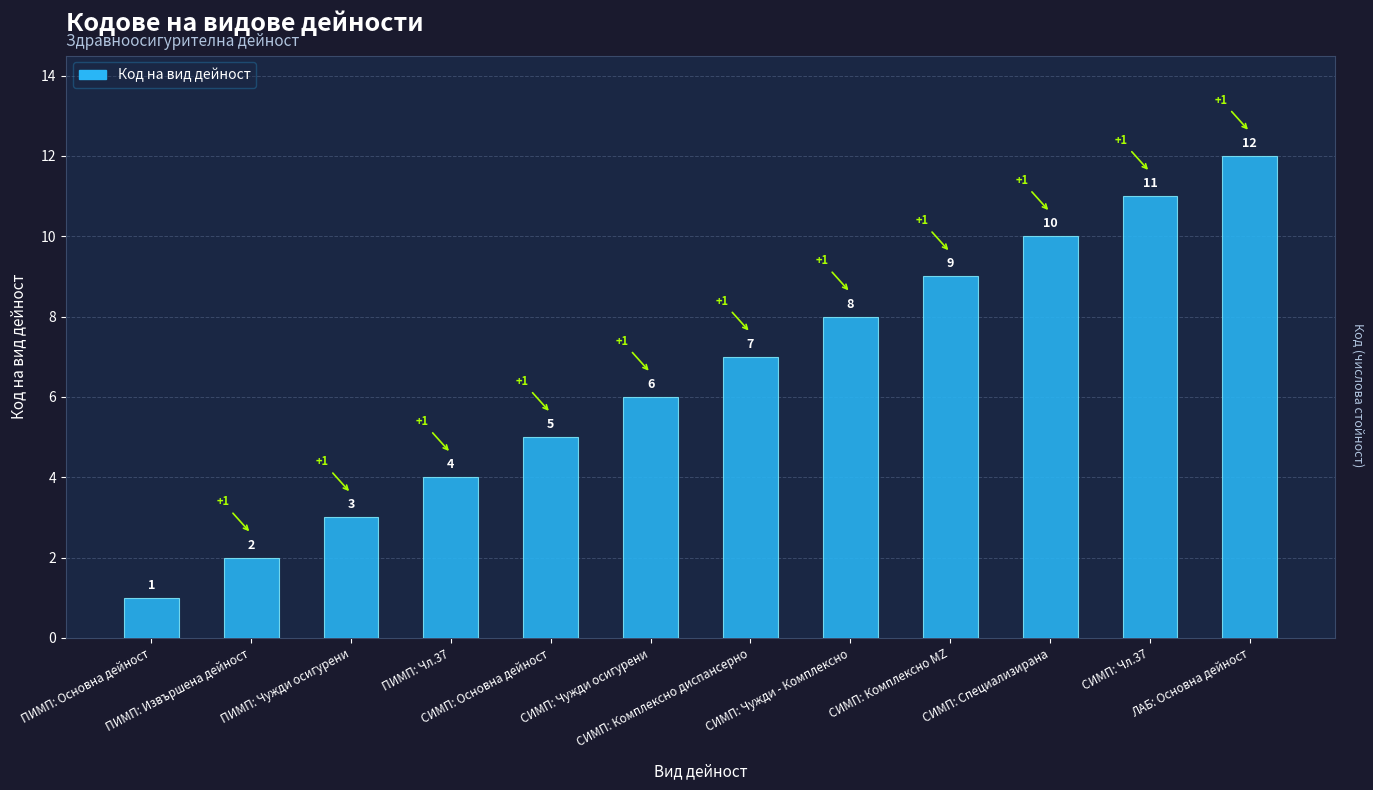

List the labels in order of value, largest first.

ЛАБ: Основна дейност, СИМП: Чл.37, СИМП: Специализирана, СИМП: Комплексно MZ, СИМП: Чужди - Комплексно, СИМП: Комплексно диспансерно, СИМП: Чужди осигурени, СИМП: Основна дейност, ПИМП: Чл.37, ПИМП: Чужди осигурени, ПИМП: Извършена дейност, ПИМП: Основна дейност